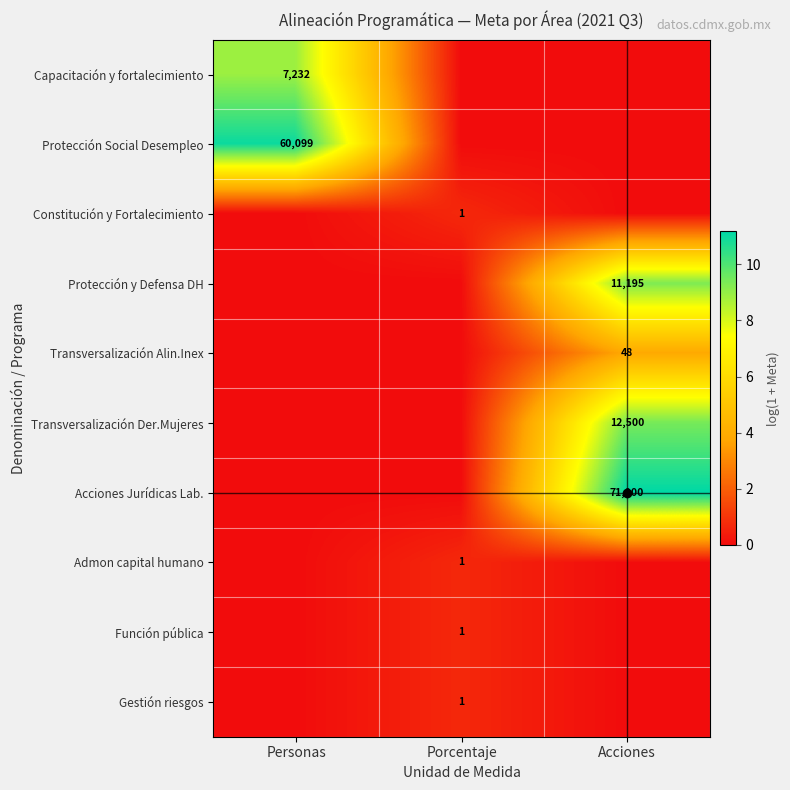

What is the sum of the row_4 values at Acciones and Porcentaje?

3.9